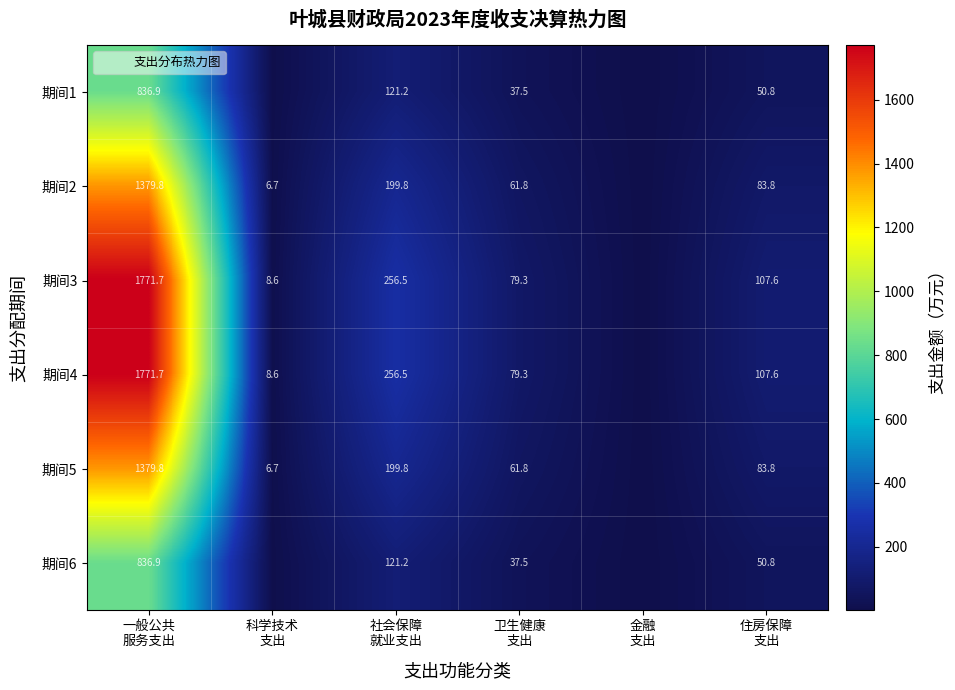

What is the difference between the highest and lowest values at 一般公共
服务支出?

934.8